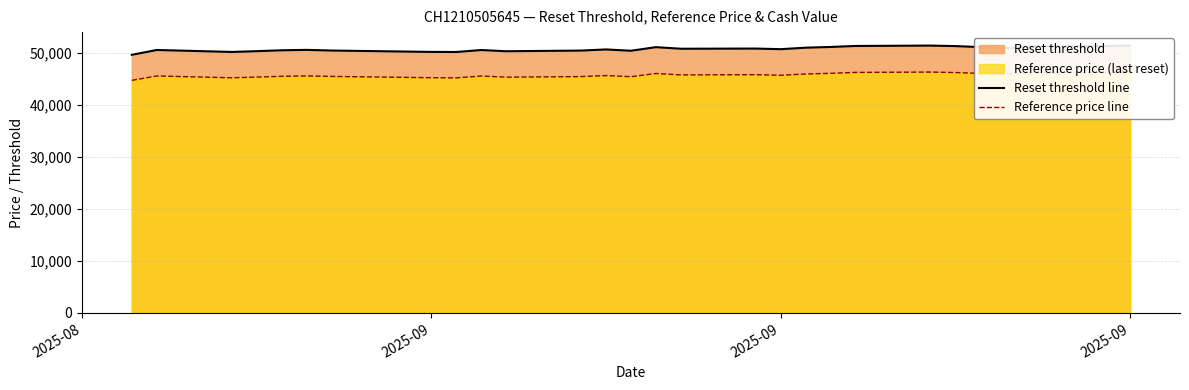

True or false: Reference price line has a value of 60224.2 at 18.

False